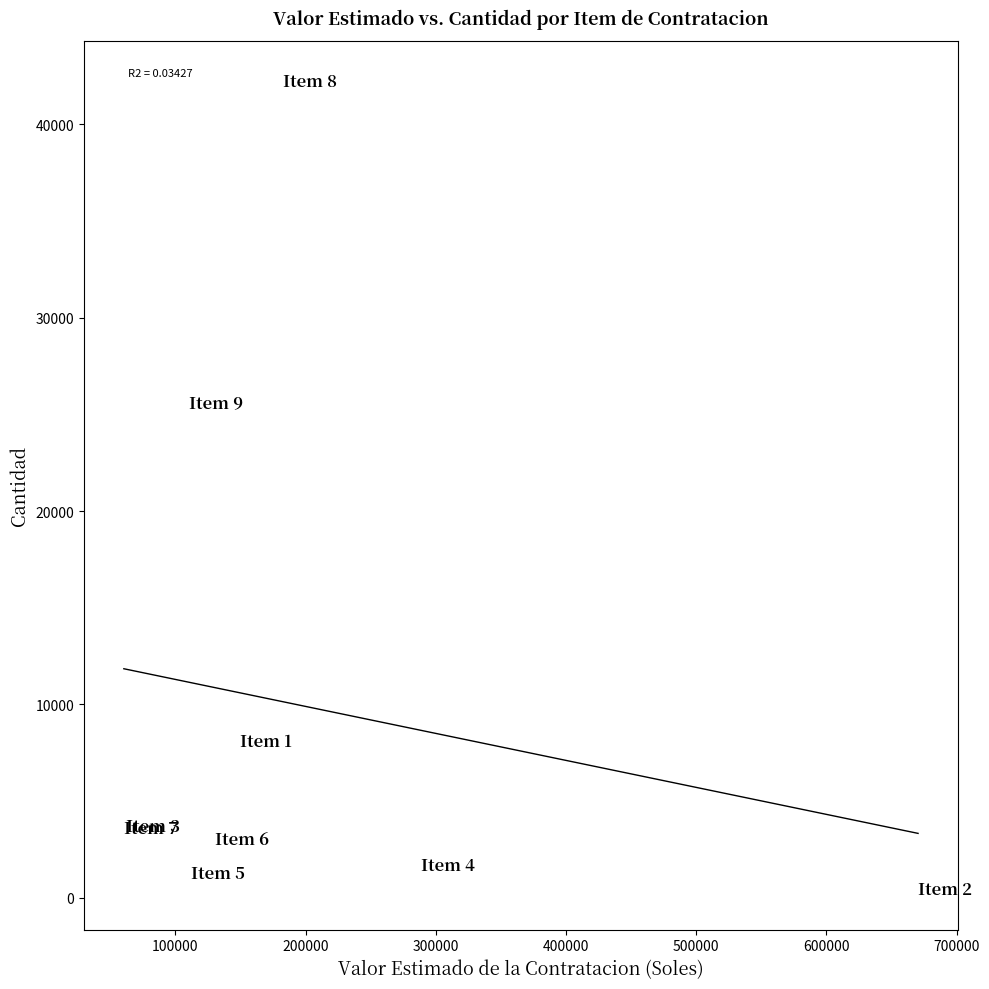

What Y value in the scatter plot is closest to 21335?

25622